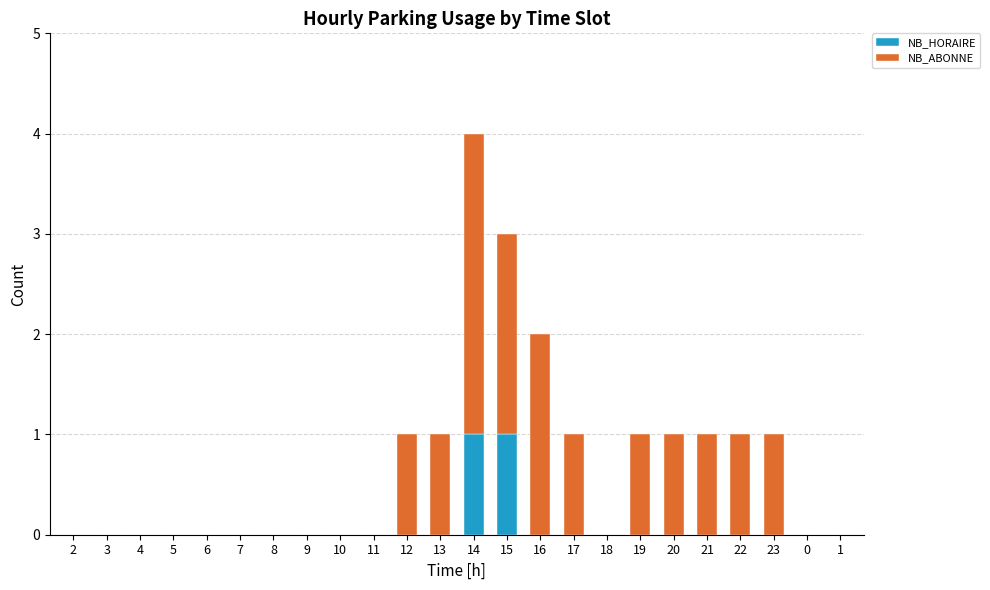

At which category is the sum across all series the highest?

14